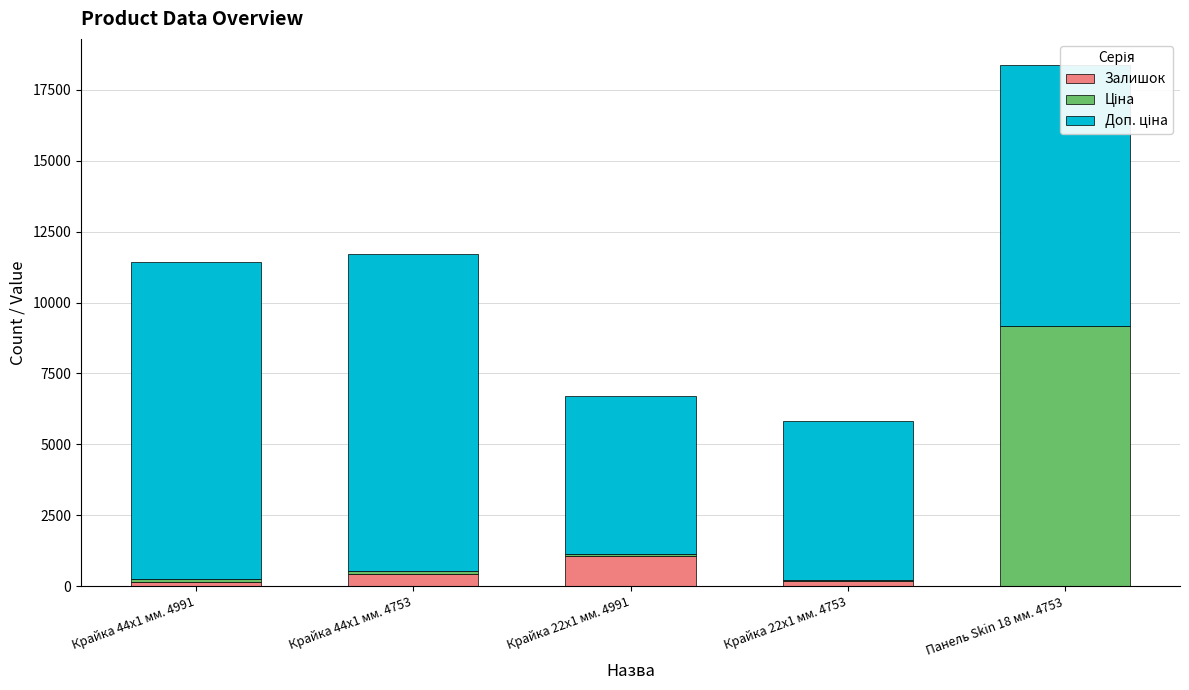

What is the sum of all Залишок values?

1822.0